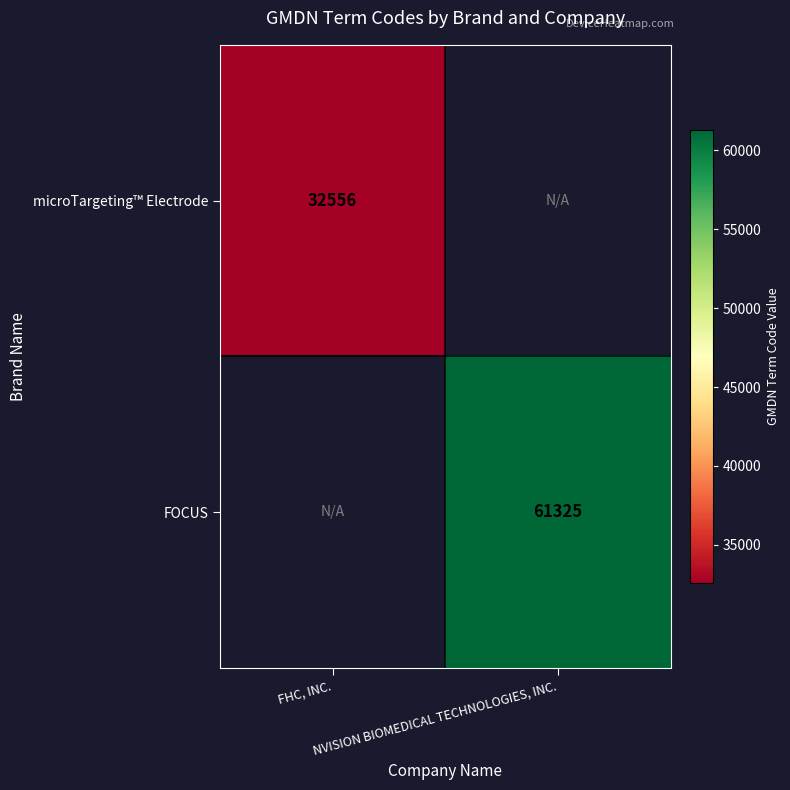

Which series has the largest range (max minus min)?

microTargeting™ Electrode